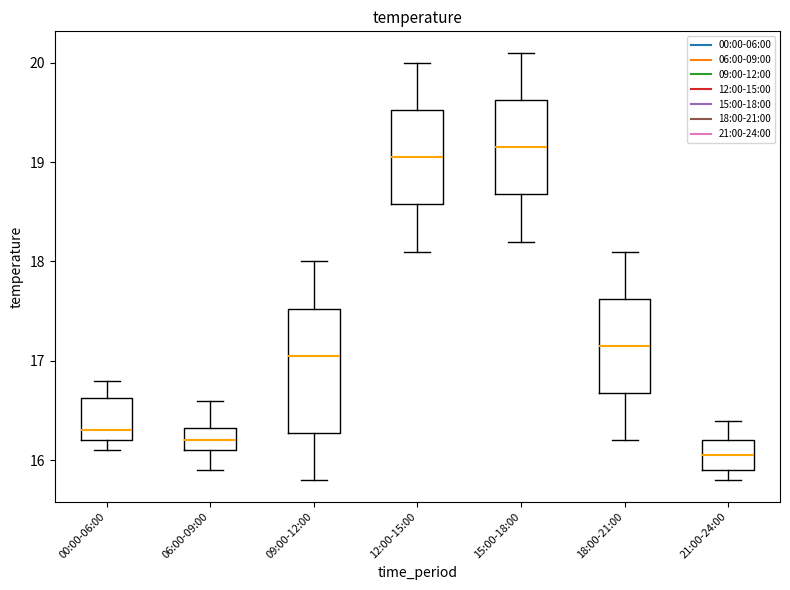

Reading left to right, read every box against the y-axis: the position of its median line, the range the box covers, and the ends of its whiskers. The values are not printed on the chart, so give them approximately, as read against the axis.

00:00-06:00: median 16.3, box 16.2 to 16.6, whiskers 16.1 to 16.8
06:00-09:00: median 16.2, box 16.1 to 16.3, whiskers 15.9 to 16.6
09:00-12:00: median 17.1, box 16.3 to 17.5, whiskers 15.8 to 18.0
12:00-15:00: median 19.1, box 18.6 to 19.5, whiskers 18.1 to 20.0
15:00-18:00: median 19.2, box 18.7 to 19.6, whiskers 18.2 to 20.1
18:00-21:00: median 17.2, box 16.7 to 17.6, whiskers 16.2 to 18.1
21:00-24:00: median 16.1, box 15.9 to 16.2, whiskers 15.8 to 16.4